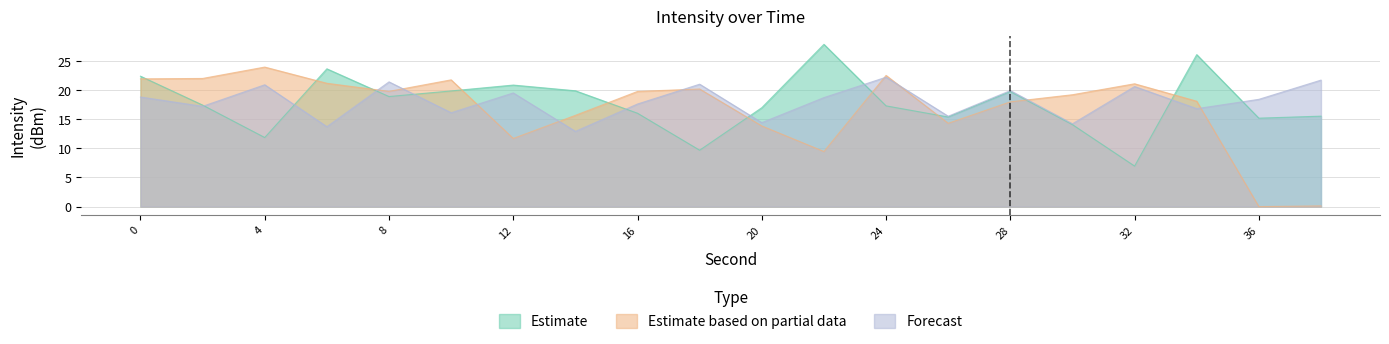

What is the greatest value displayed?

27.9